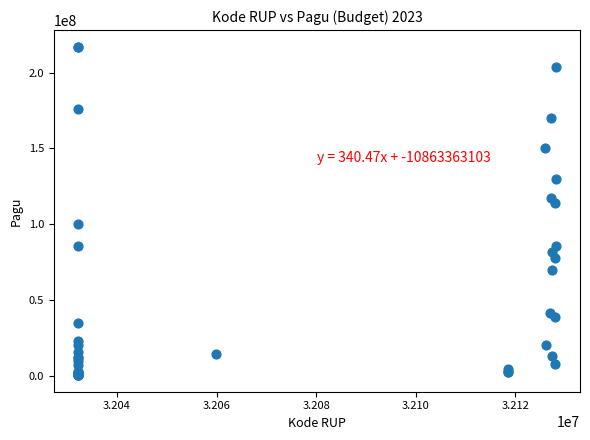

What Y value in the scatter plot is closest to 108830000?

114296000